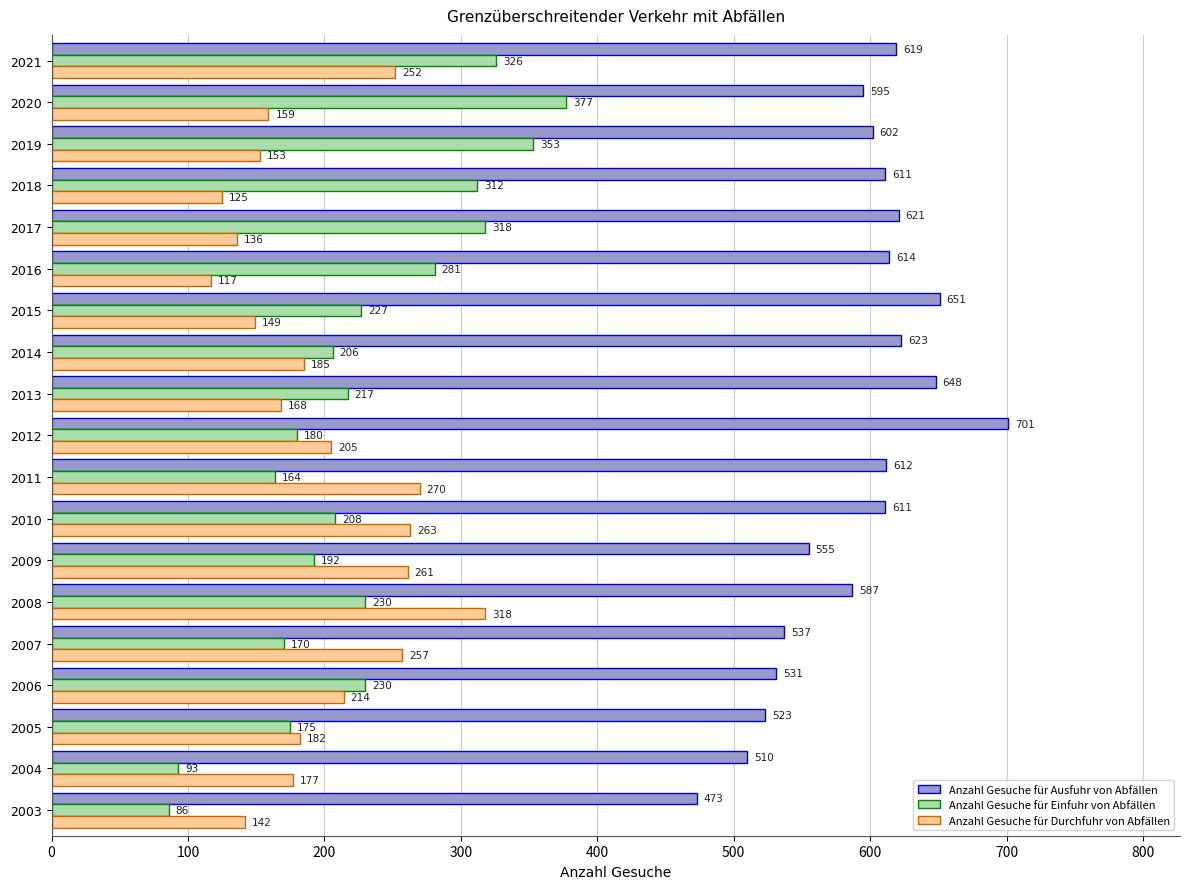

Is it true that Anzahl Gesuche für Ausfuhr von Abfällen equals 648 at 2013?

True